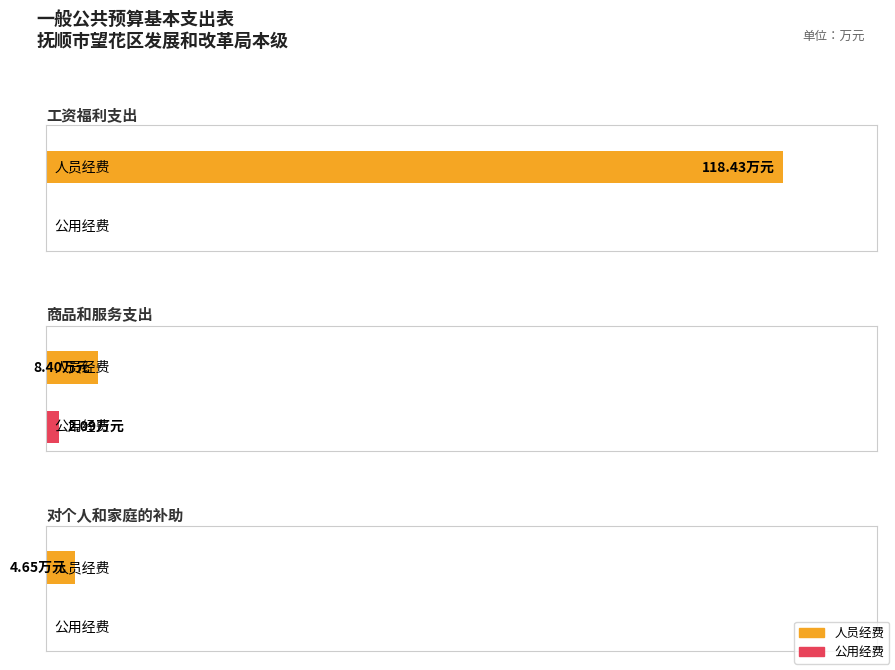

What position from the left is 商品和服务支出?

2